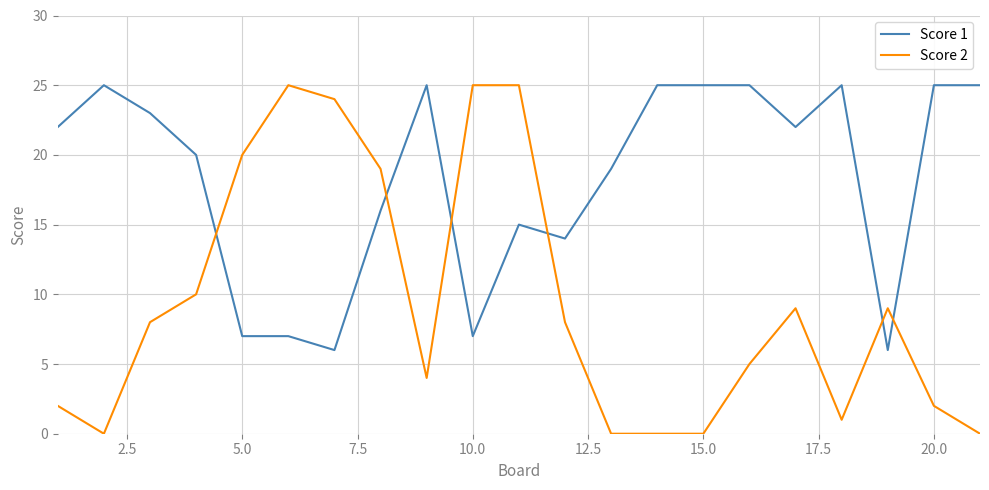

Which series has the largest total across all categories?

Score 1